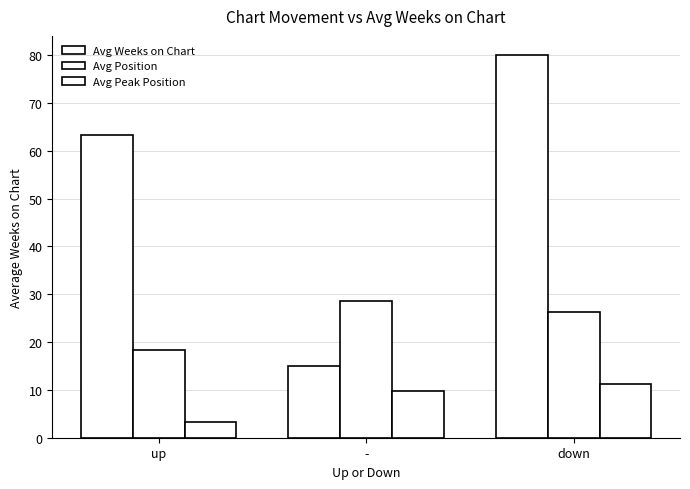

How many data points in Avg Weeks on Chart are less than 63?

1